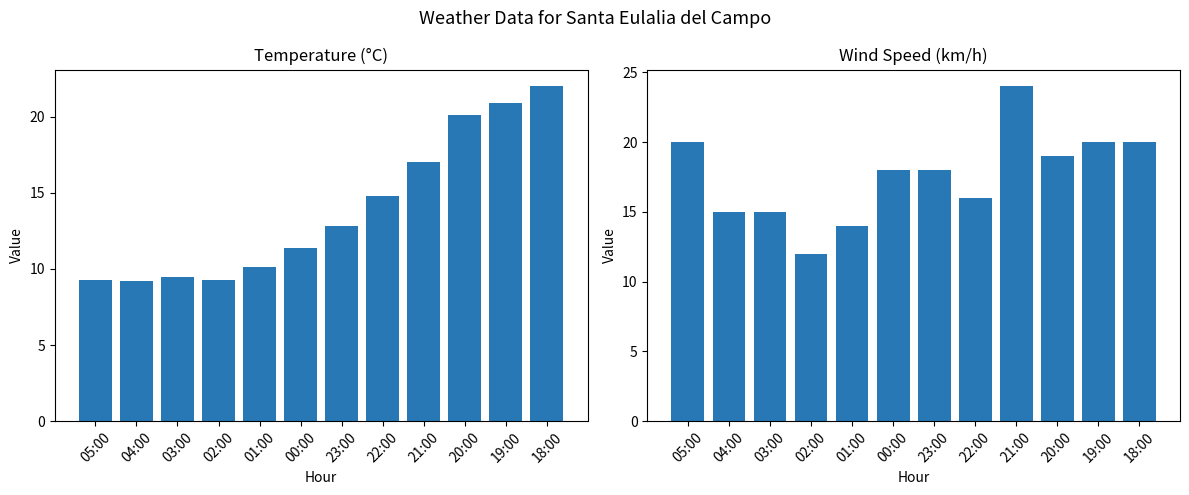

What are all the series names shown in the legend?

Temperature (C), Wind speed (km/h)